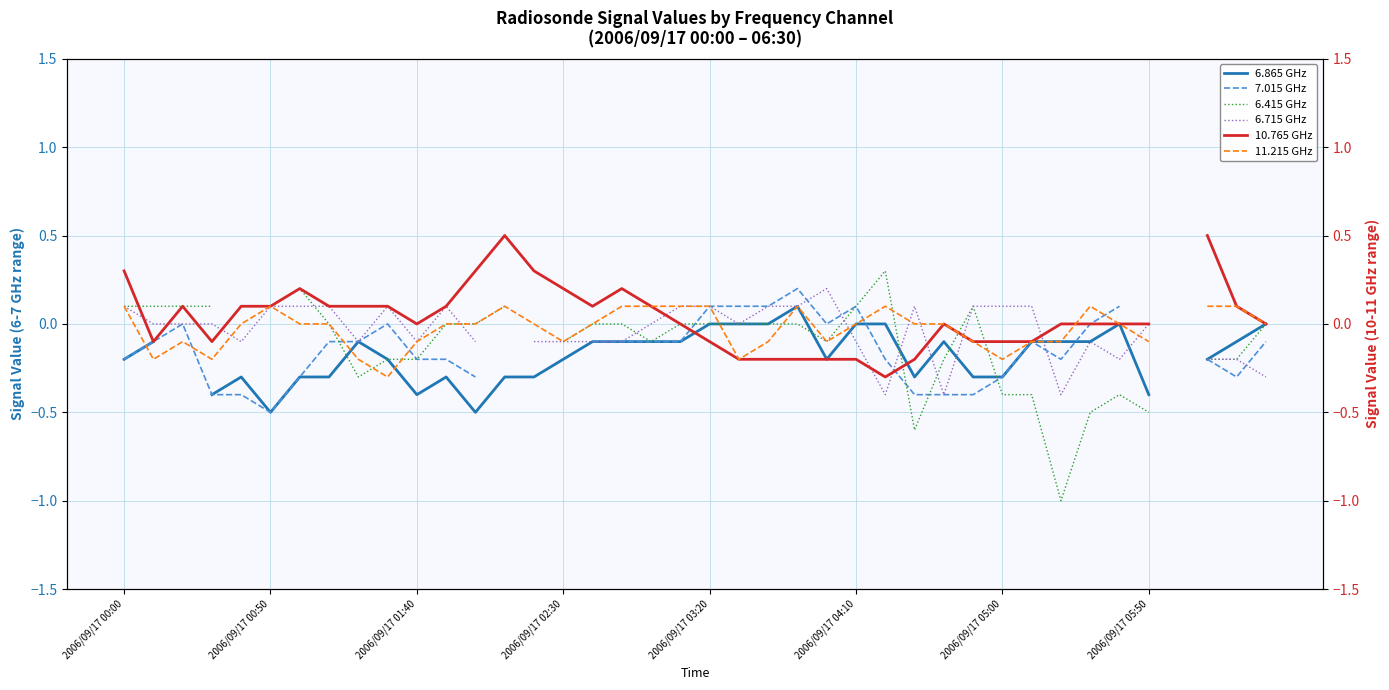

How many lines are shown in the chart?

6